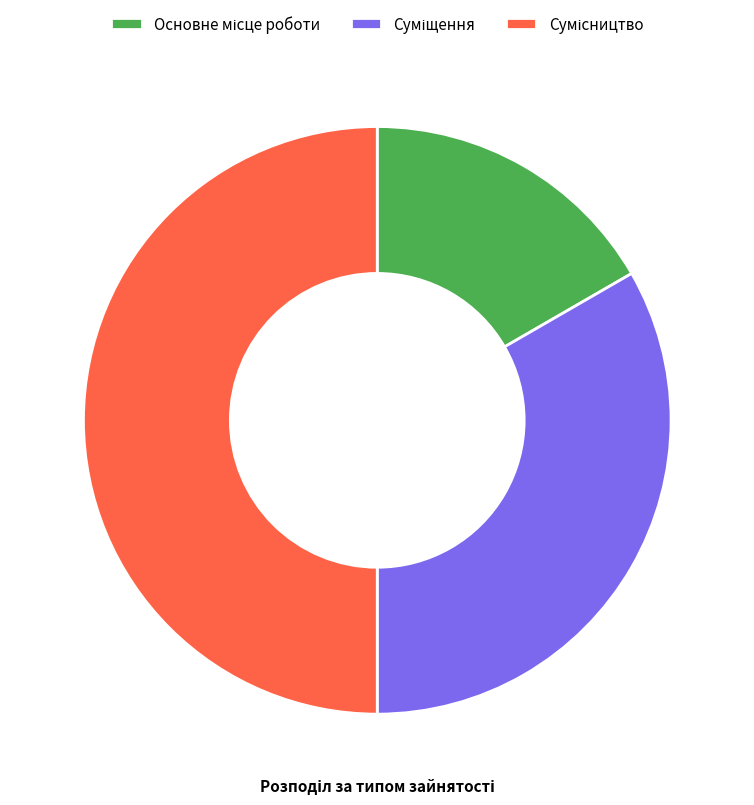

Between Основне місце роботи and Суміщення, which is larger?

Суміщення